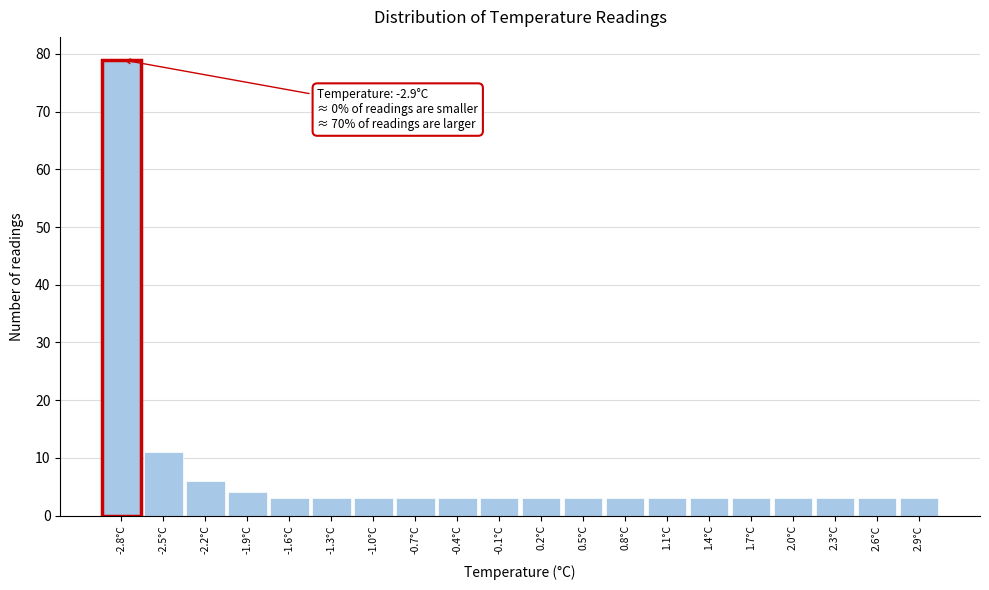

Which range on the x-axis has the tallest bar?

-2.95 to -2.65